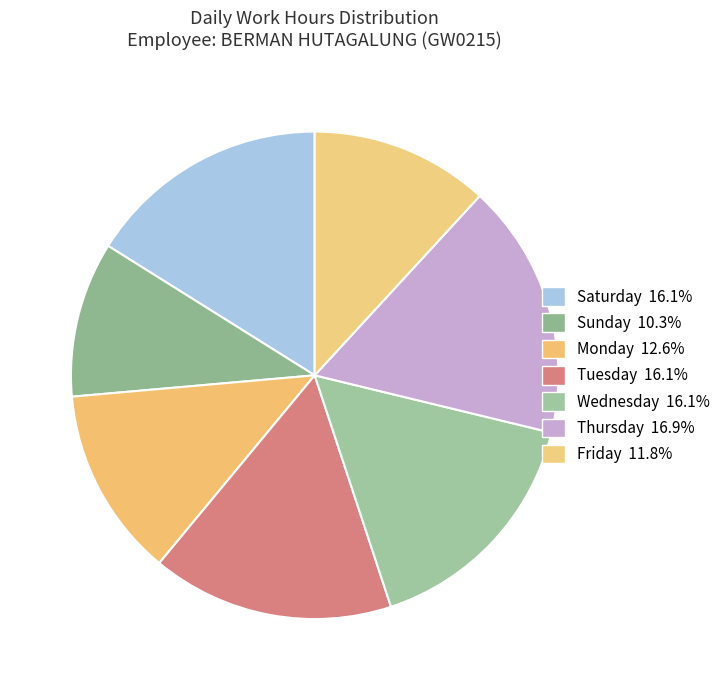

Count the number of slices in the pie.

7